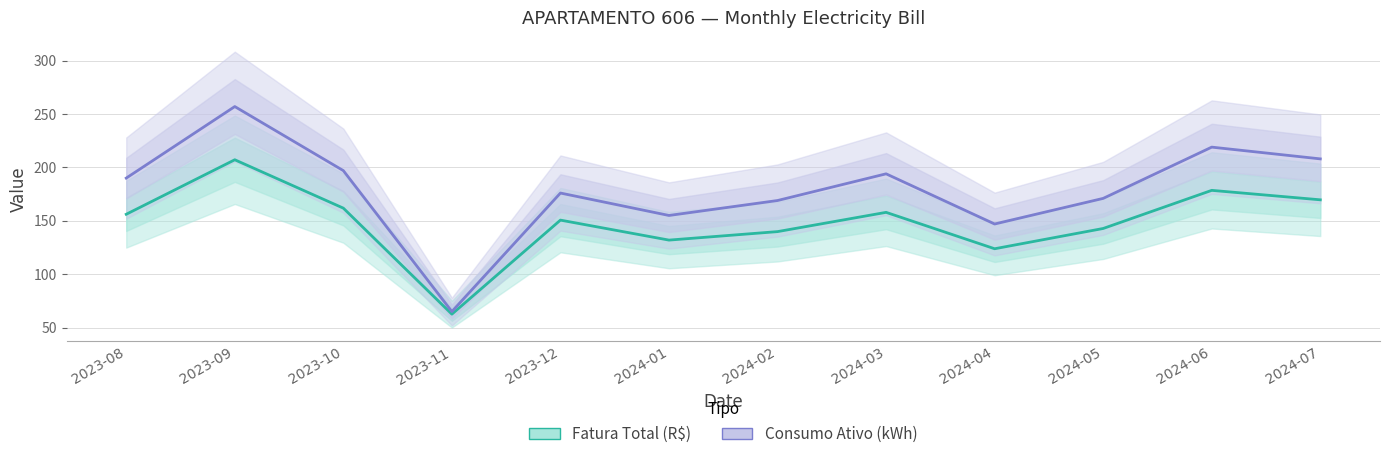

Count the number of categories in the chart.

12